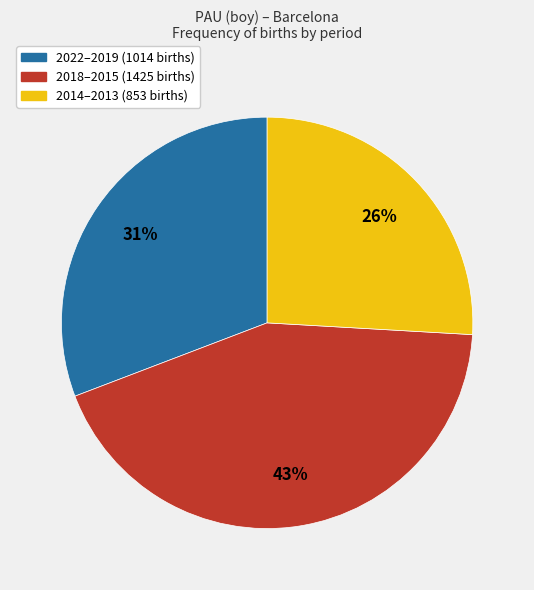

To the nearest percent, what is the average slice percentage?

33%